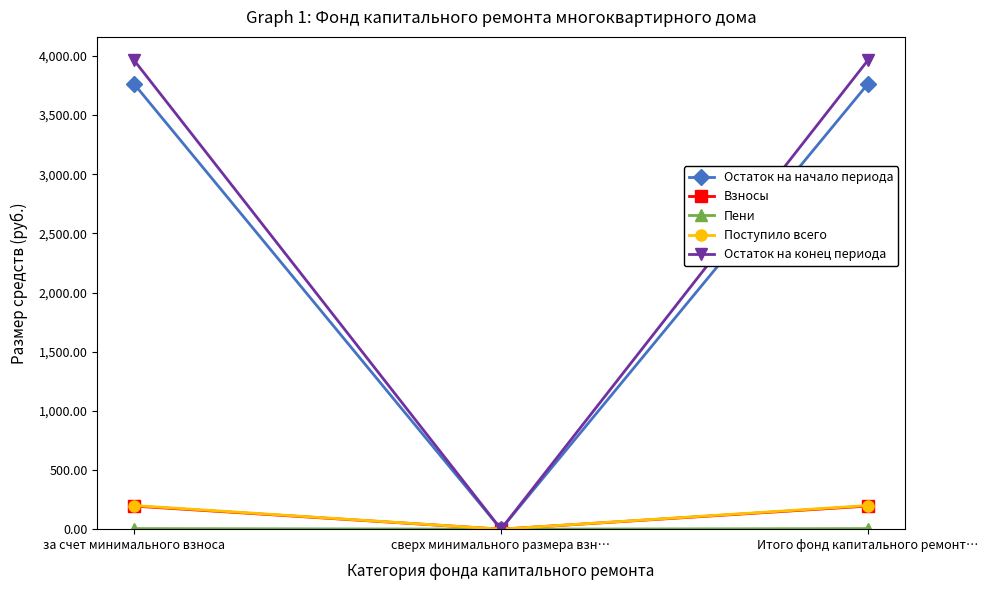

Is it true that Остаток на начало периода equals 6065.1 at за счет минимального взноса?

False